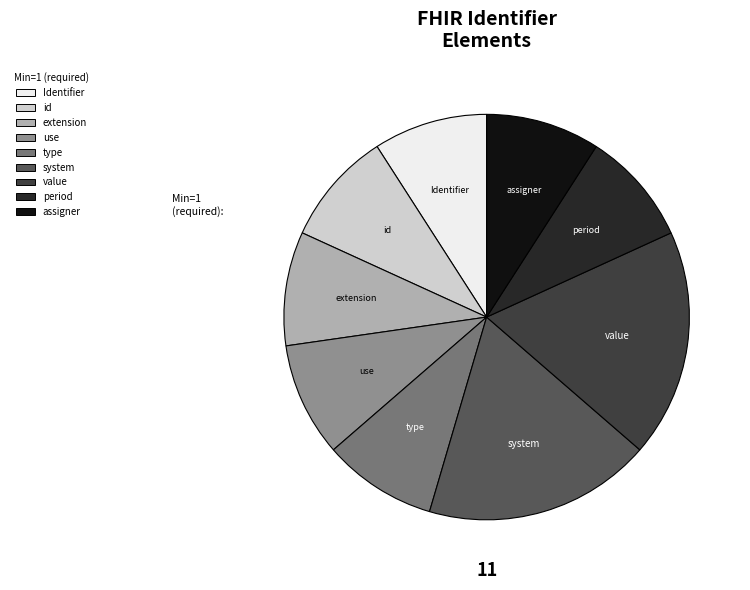

Is there a majority slice in this chart?

No